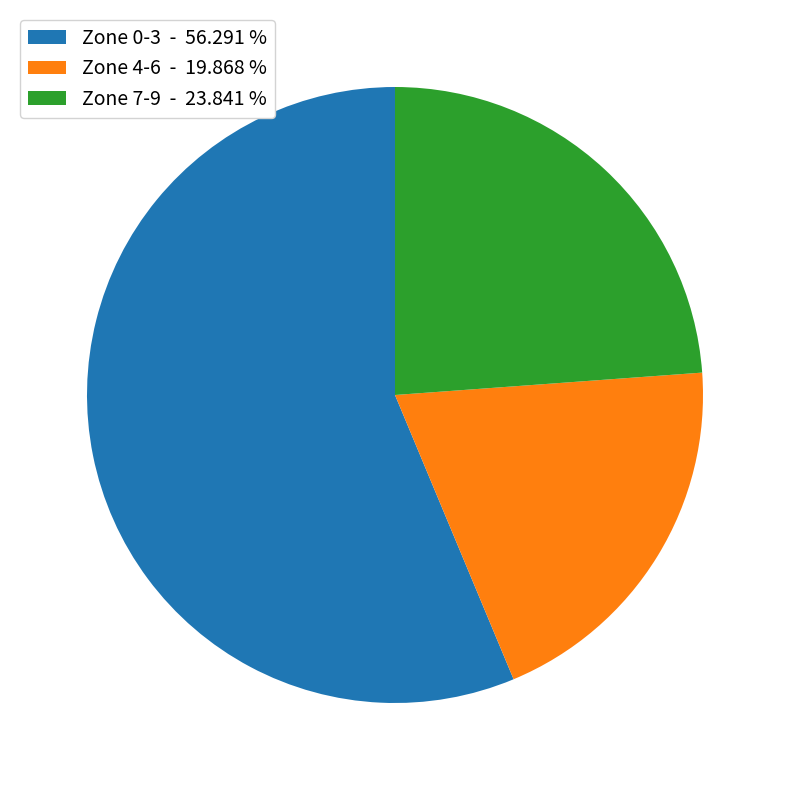

Rank the categories by value from lowest to highest.

Zone 4-6 - 19.868 %, Zone 7-9 - 23.841 %, Zone 0-3 - 56.291 %